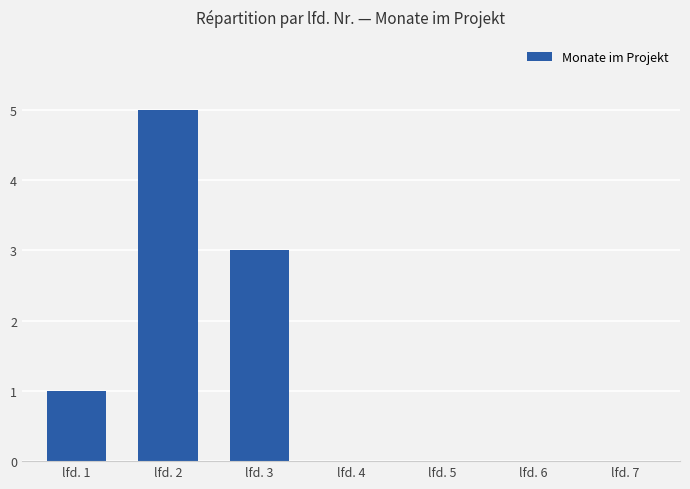

Which has a higher value, lfd. 4 or lfd. 2?

lfd. 2